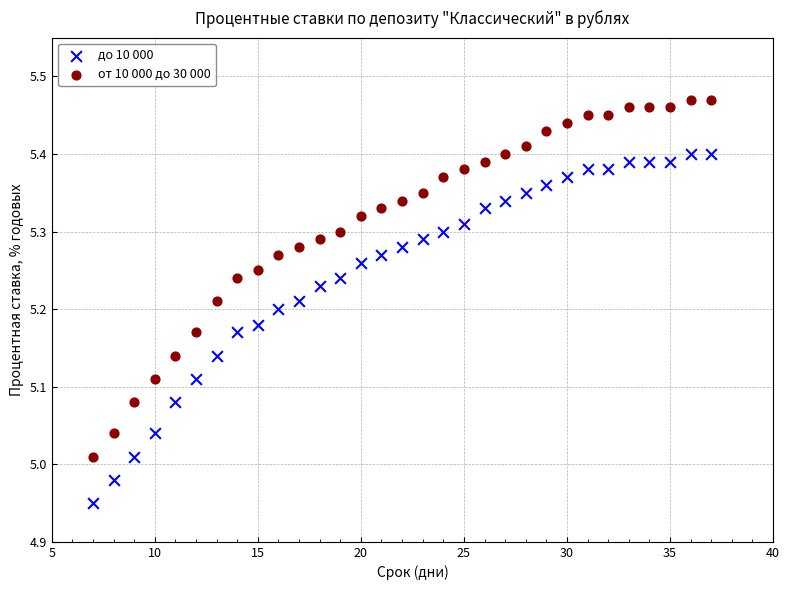

Which series contains the lowest Y value?

до 10 000